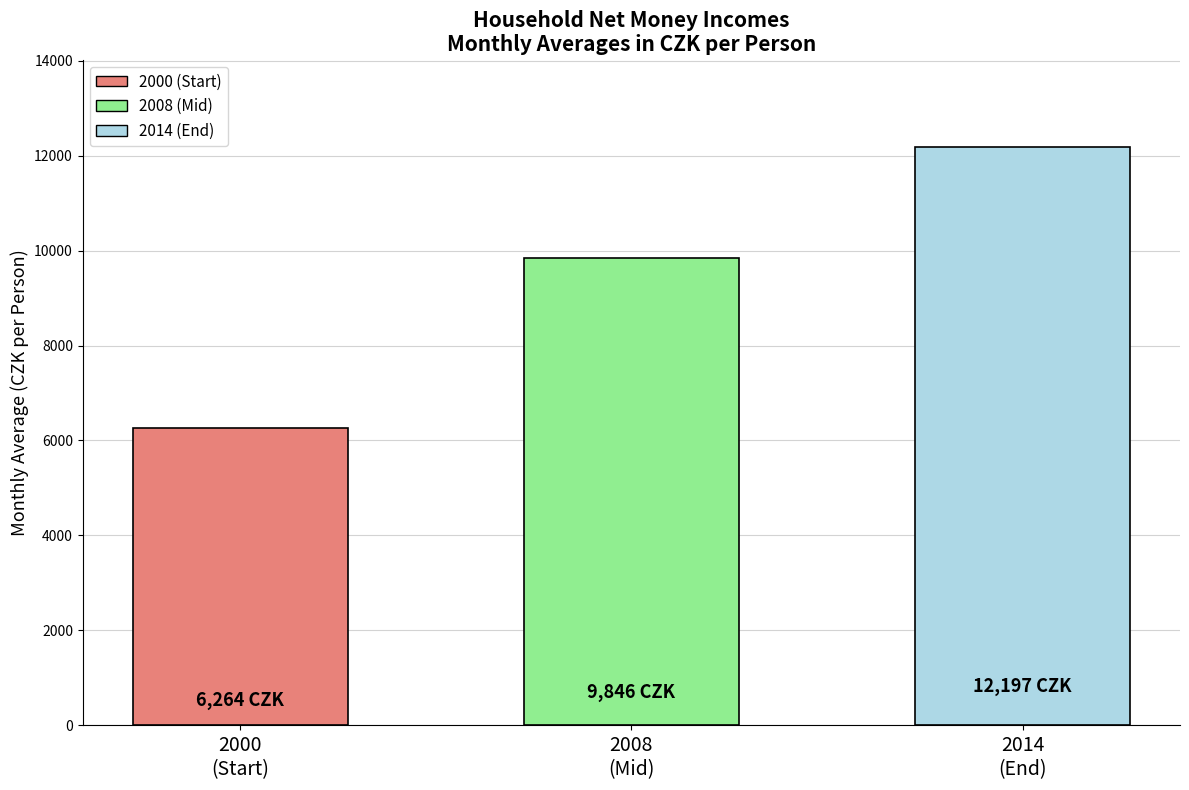

Between 2000
(Start) and 2014
(End), which is larger?

2014
(End)